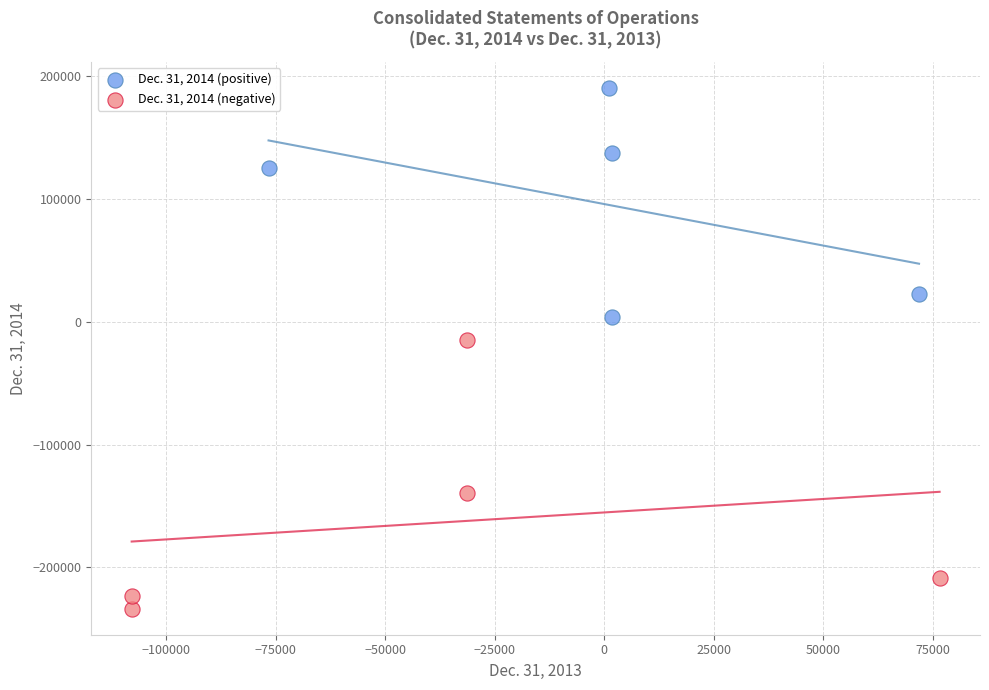

Which series contains the highest Y value?

Dec. 31, 2014 (positive)